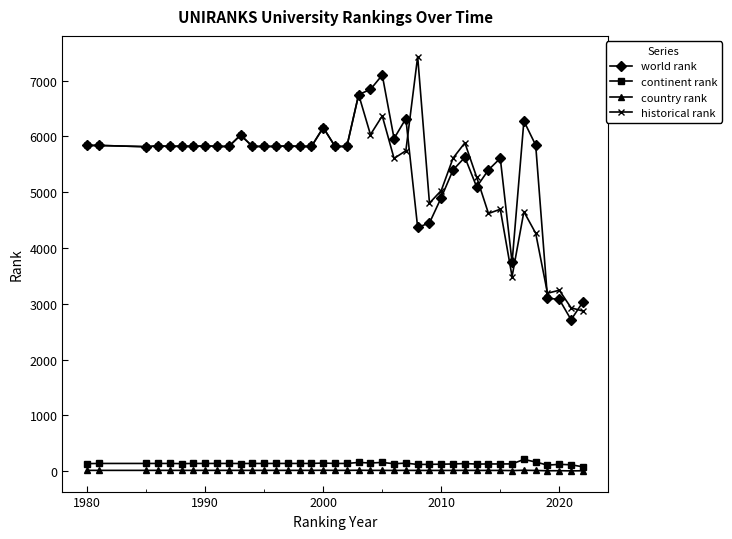

Which series has the largest total across all categories?

world rank